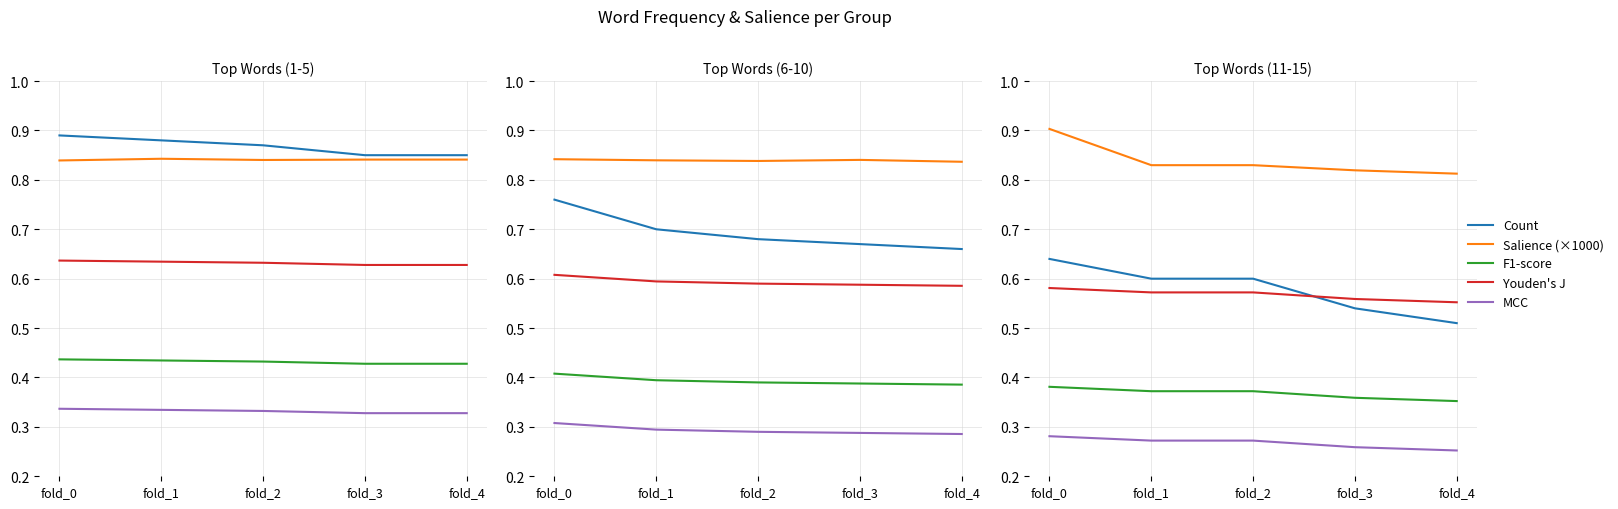

Which series has the largest range (max minus min)?

Count